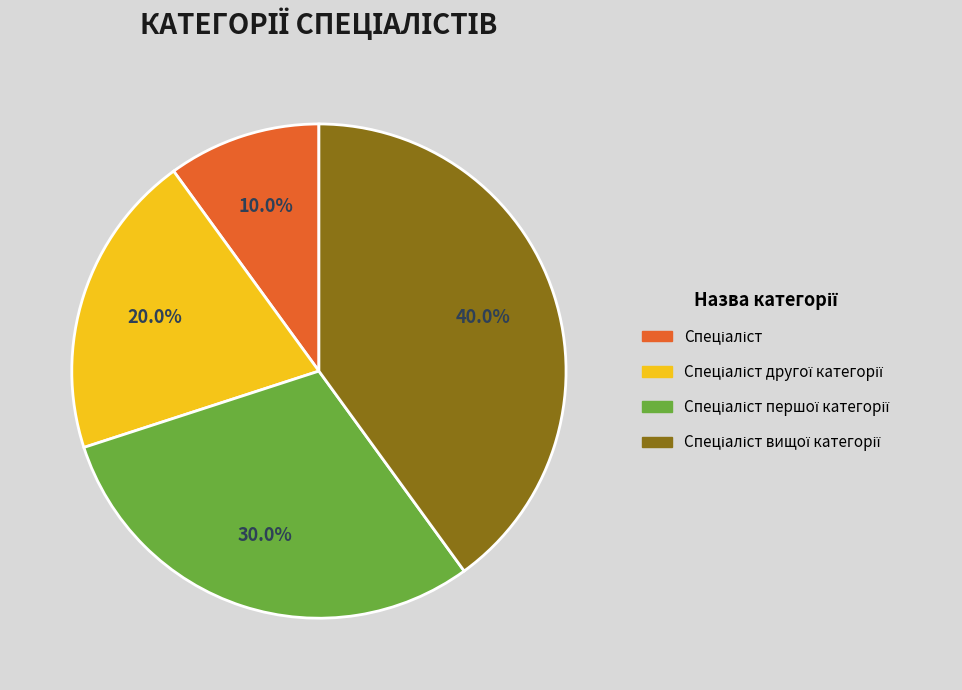

Does any single category account for the majority?

No